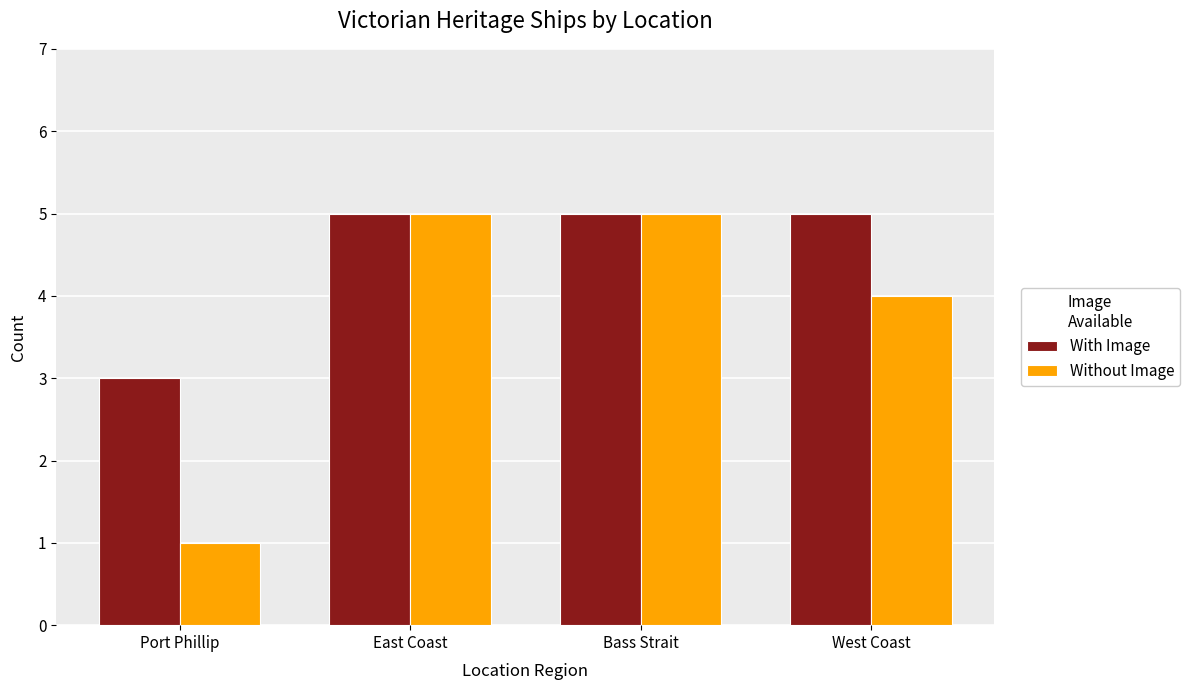

What value does the With Image series have at Bass Strait?

5